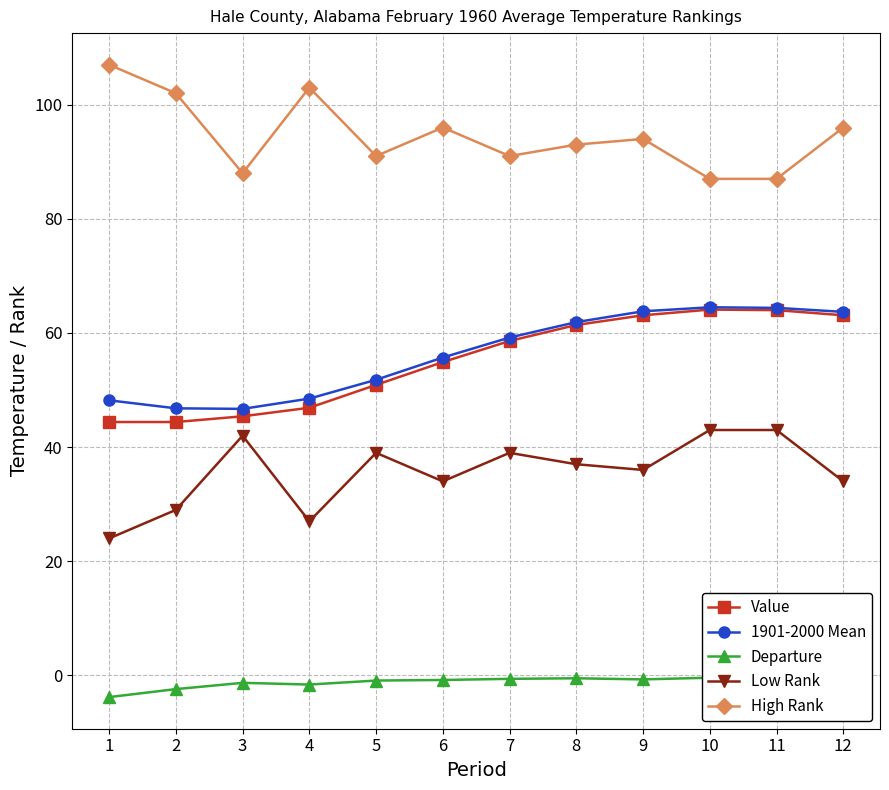

How many data points in High Rank are above 94?

5